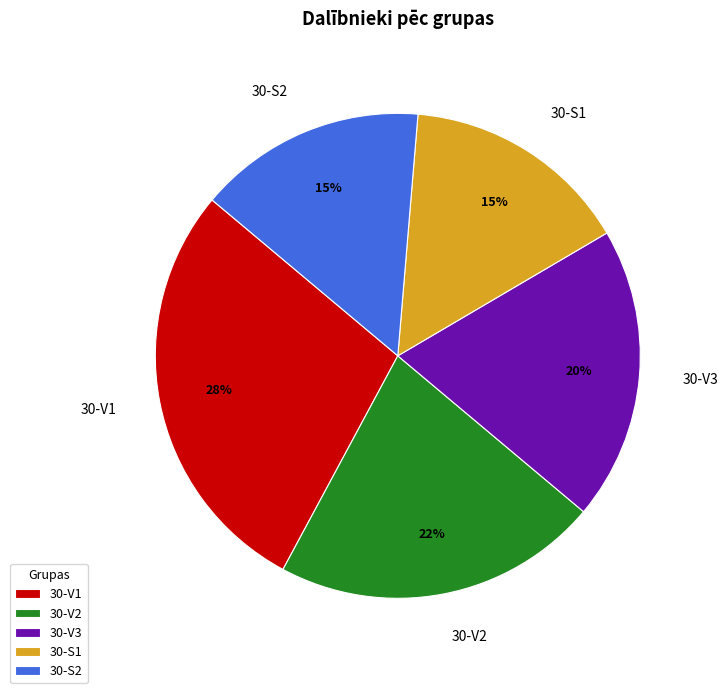

Does 30-S2 represent more than half of the total?

No